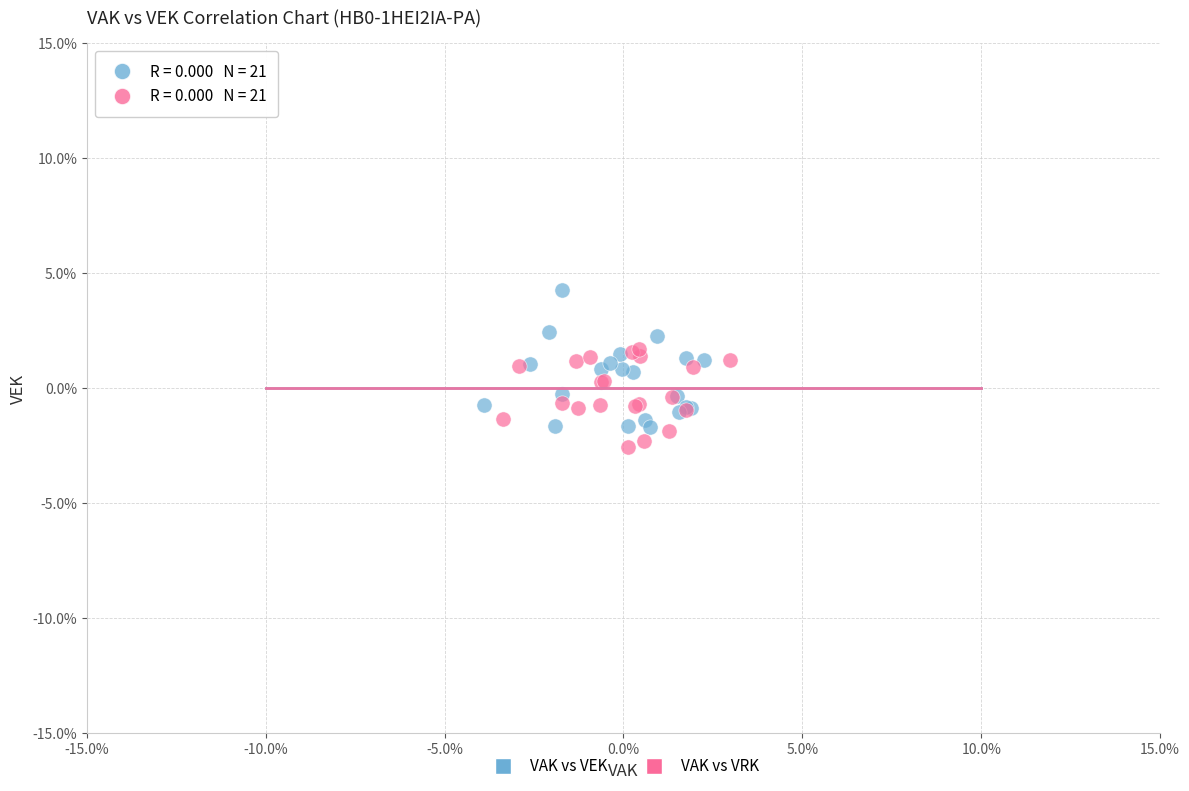

What are all the series names shown in the legend?

VAK vs VEK, VAK vs VRK